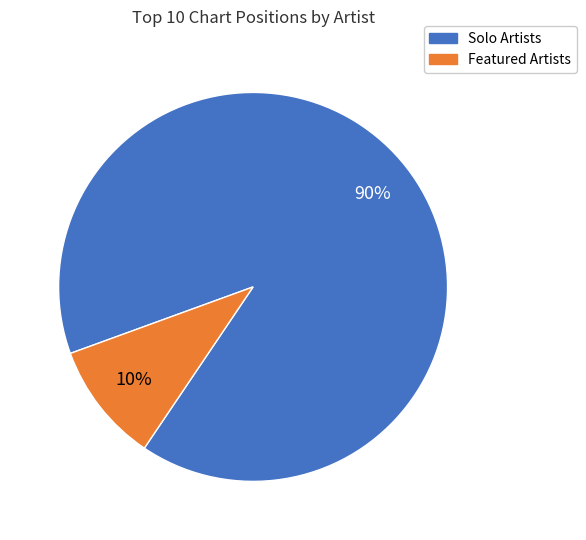

Does any single category account for the majority?

Yes